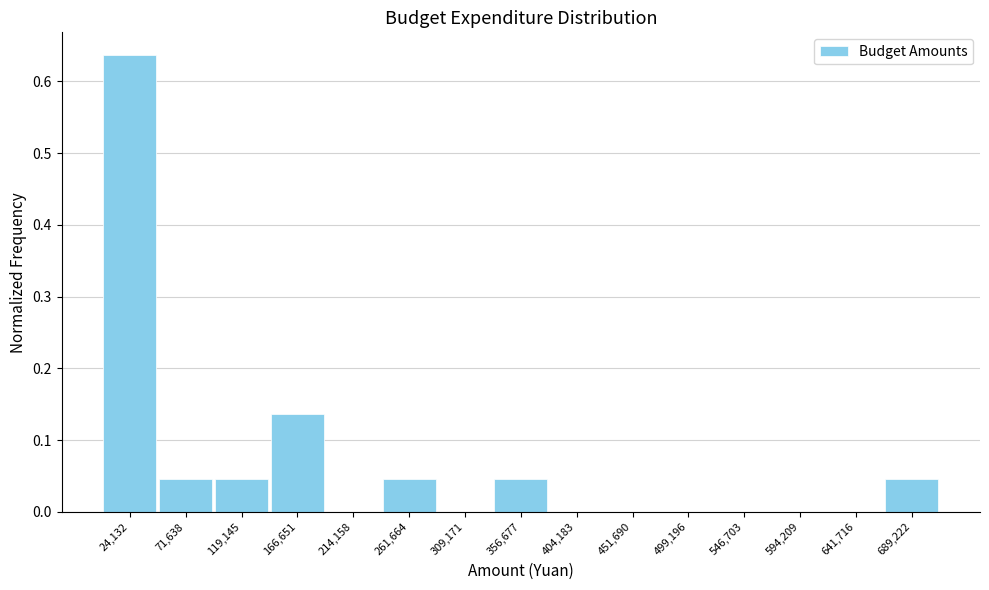

Reading left to right, list every bar in this chart as the range it spans on the x-axis followed by its height. Neither the bar edges nor the heights are printed on the chart, so give them approximately, as read against the axes.

0 to 50000: 0.64
50000 to 95000: 0.05
95000 to 145000: 0.05
145000 to 190000: 0.14
190000 to 240000: 0
240000 to 285000: 0.05
285000 to 335000: 0
335000 to 380000: 0.05
380000 to 430000: 0
430000 to 475000: 0
475000 to 525000: 0
525000 to 570000: 0
570000 to 620000: 0
620000 to 665000: 0
665000 to 715000: 0.05